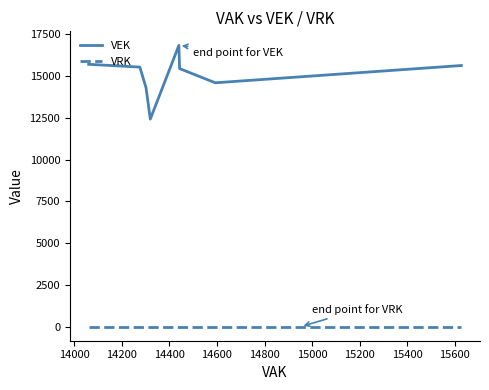

Reading left to right, what are all the values shown in this chart?

VEK: 15699	15533	14302	14302	14302	14302	12420	16831	15443	15443	15443	15443	15443	15443	14593	14593	14593	14593	14877	14877	14877	14877	14952	14952	15033	15033	15627	15627
VRK: 0	0	0	0	0	0	0	0	0	0	0	0	0	0	0	0	0	0	0	0	0	0	0	0	0	0	0	0